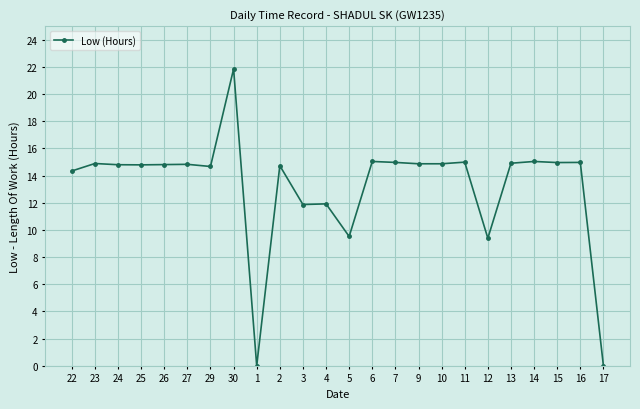

True or false: the data has more than 2 interior local peaks.

True